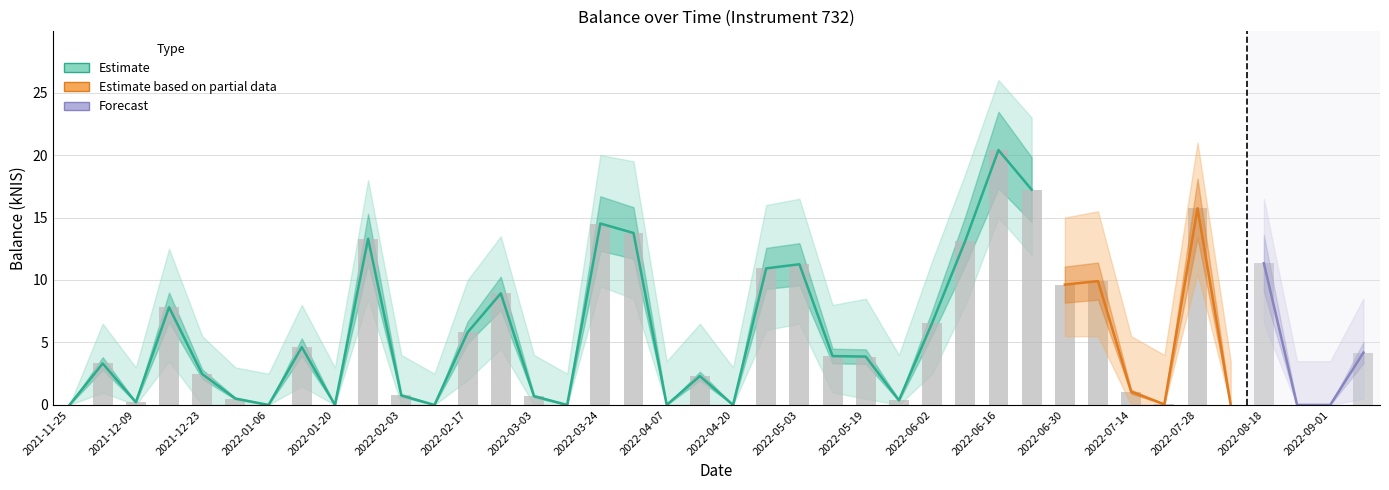

What is the total value across all series at 2021-12-23?

8.0